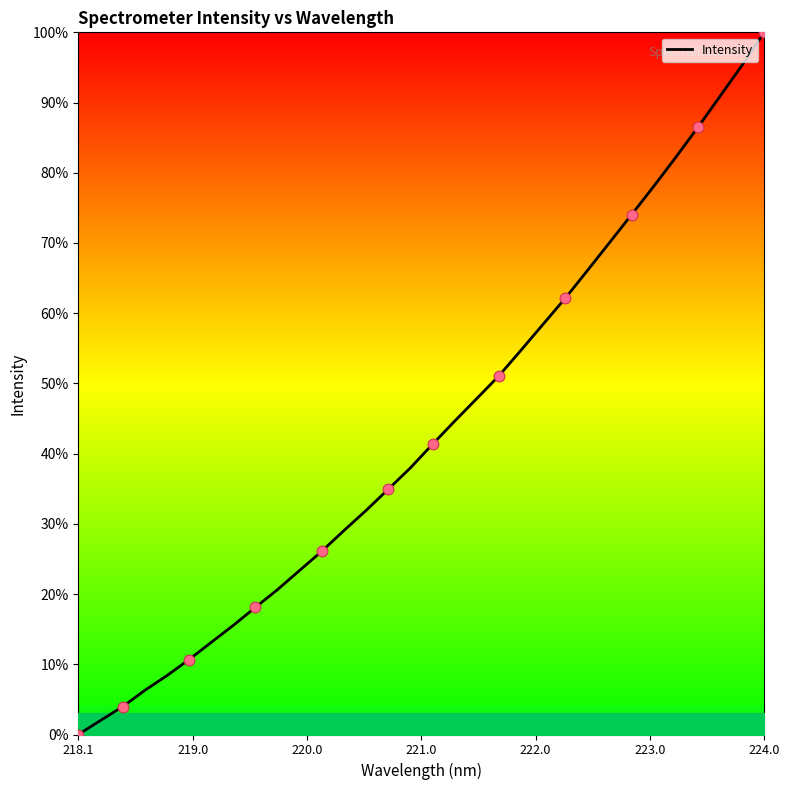

What is the maximum value shown in the chart?

100.0